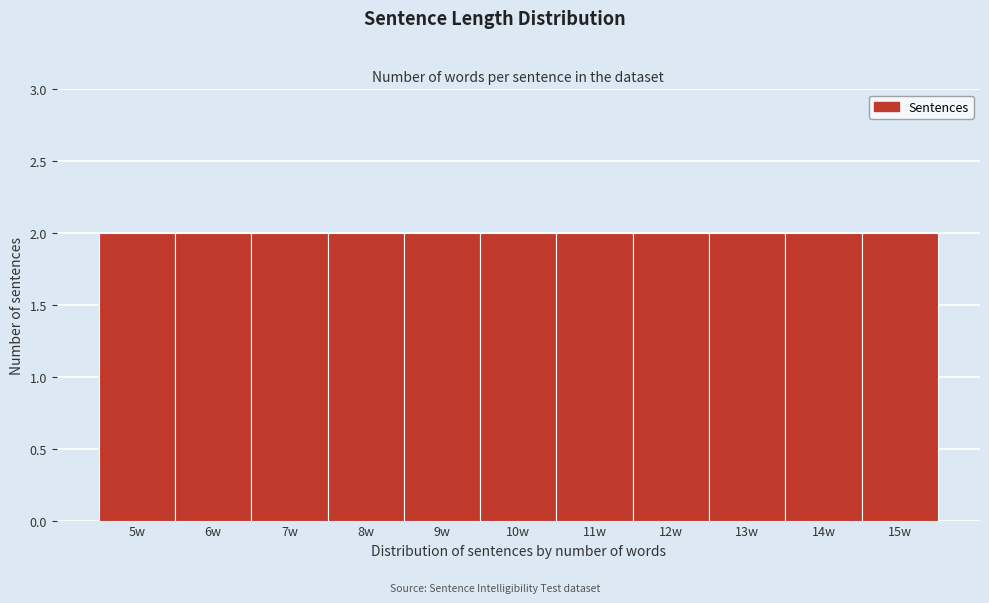

Reading left to right, list every bar in this chart as the range it spans on the x-axis followed by its height. The values are not printed on the chart, so give them approximately, as read against the axis.

4.5 to 5.5: 2
5.5 to 6.5: 2
6.5 to 7.5: 2
7.5 to 8.5: 2
8.5 to 9.5: 2
9.5 to 10.5: 2
10.5 to 11.5: 2
11.5 to 12.5: 2
12.5 to 13.5: 2
13.5 to 14.5: 2
14.5 to 15.5: 2